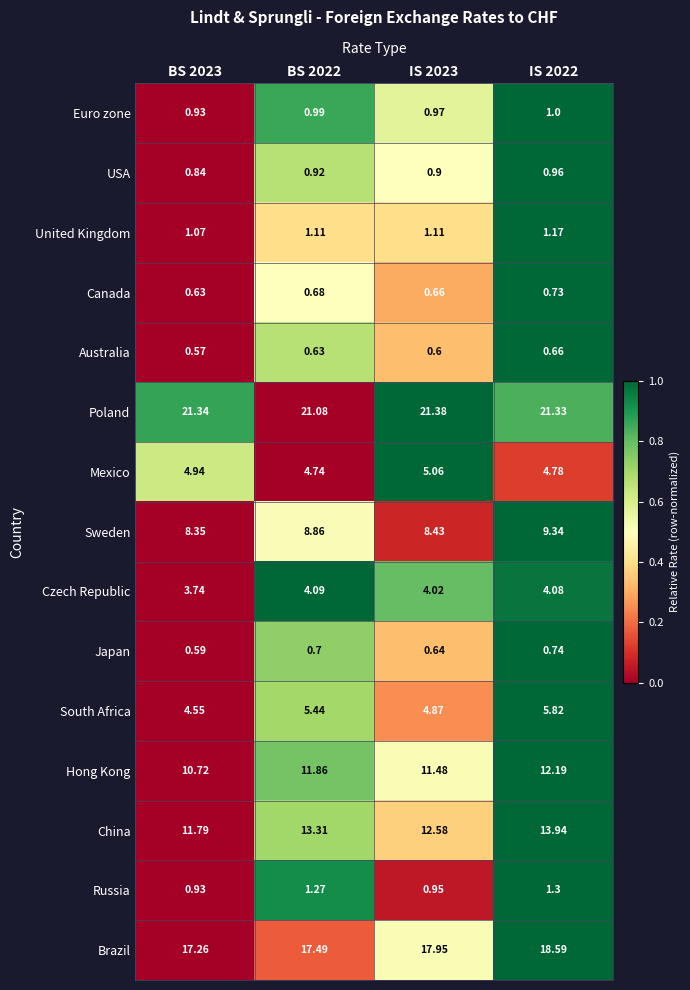

At IS 2022, list the series in order from smallest to largest.

Australia, Canada, Japan, USA, Euro zone, United Kingdom, Russia, Czech Republic, Mexico, South Africa, Sweden, Hong Kong, China, Brazil, Poland